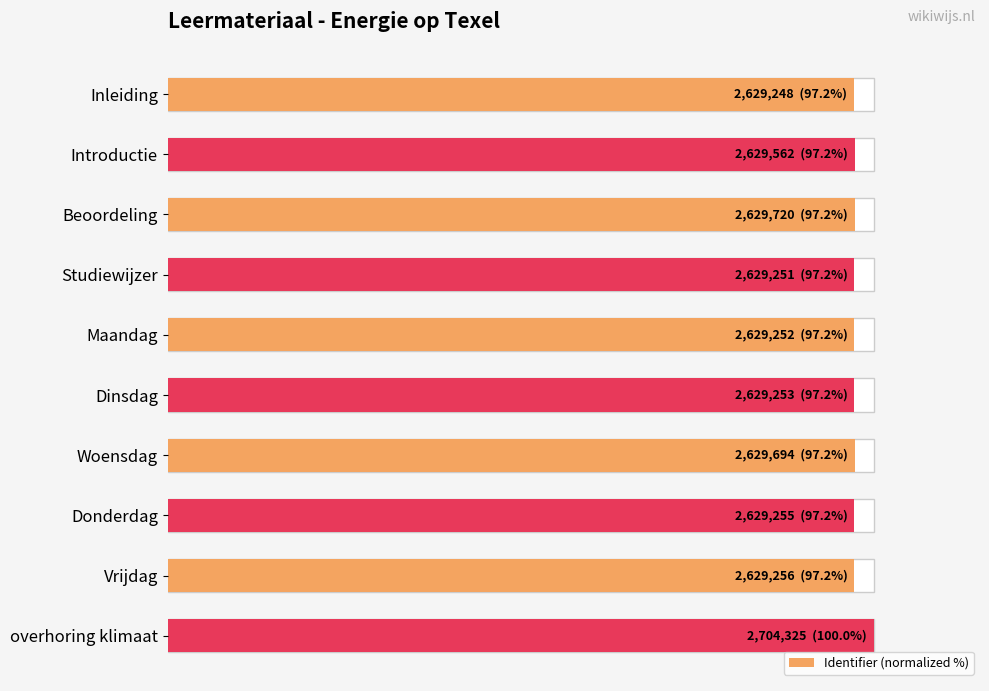

How many bars are there in total?

10